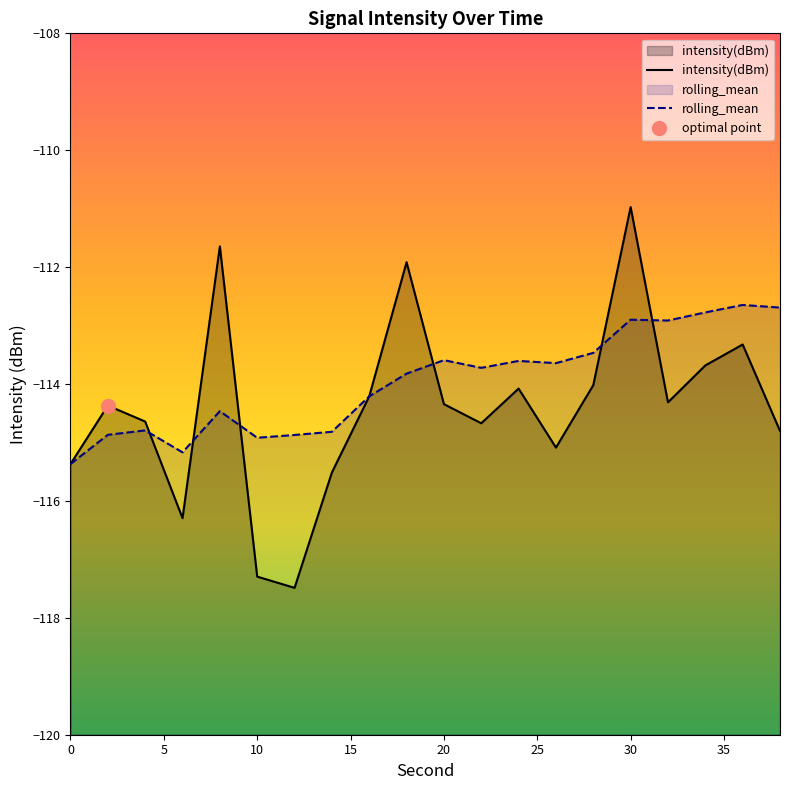

What is the lowest value of the rolling_mean series?

-115.4